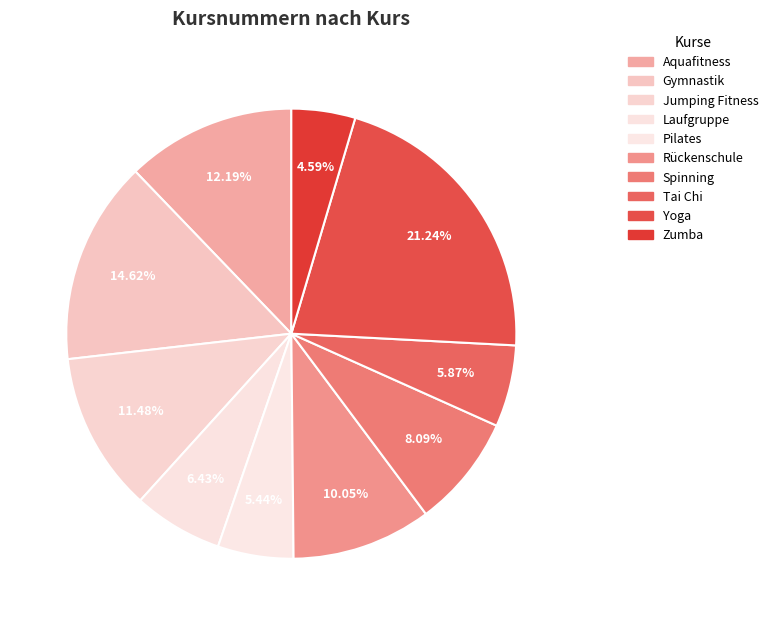

Combined, what portion of the pie is Aquafitness and Zumba?

16.8%